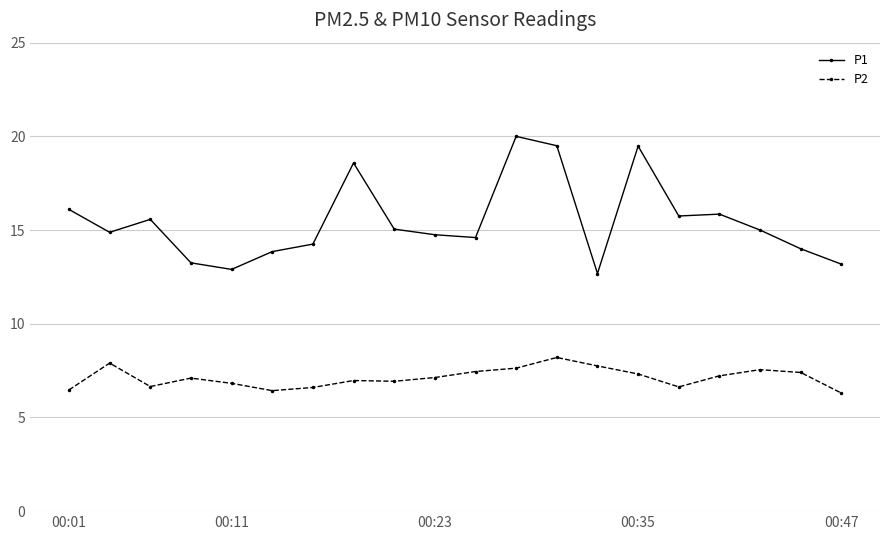

In P2, how many points are higher than both neighbors (excluding endpoints)?

5